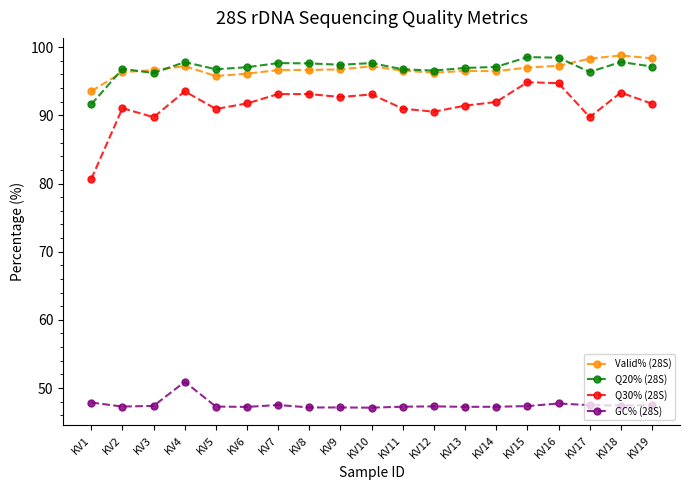

True or false: GC% (28S) has more than 0 points higher than both neighbors.

True